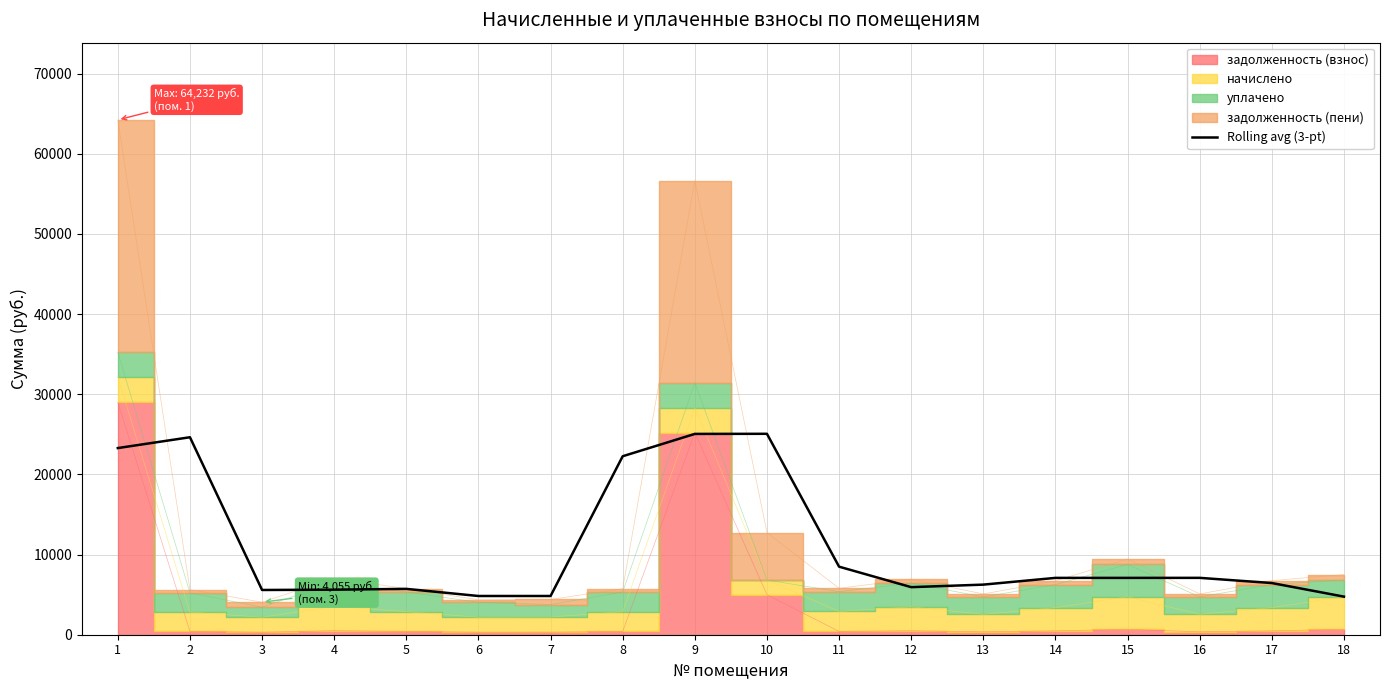

What is the change in value from 4 to 11?

+2869.8